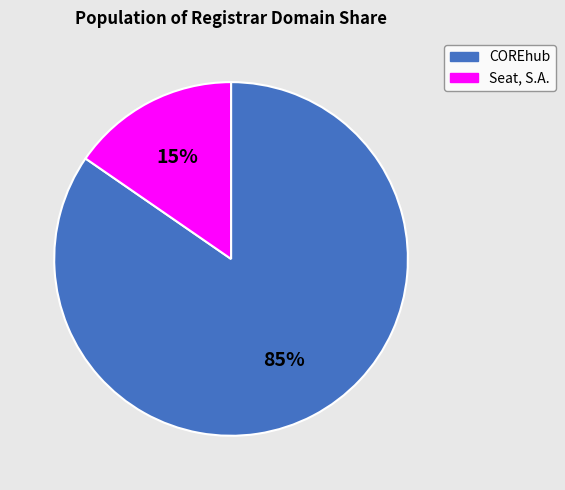

To the nearest percent, what portion does COREhub represent?

85%